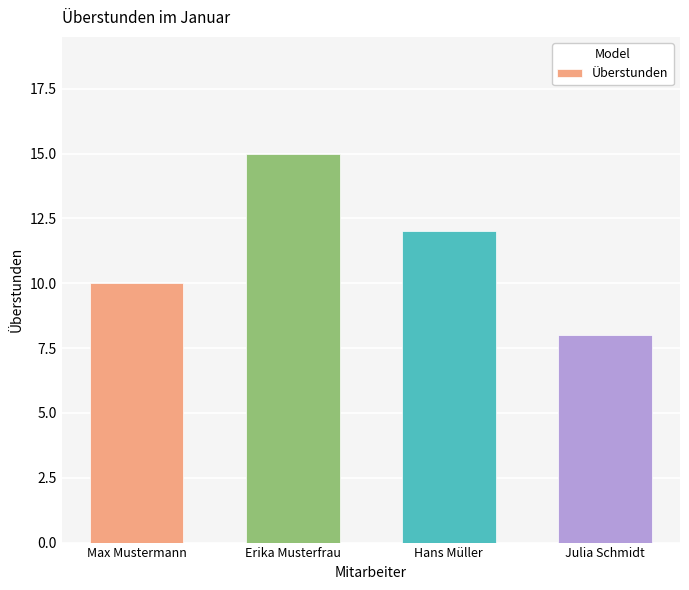

Which category has the highest value across all series?

Erika Musterfrau